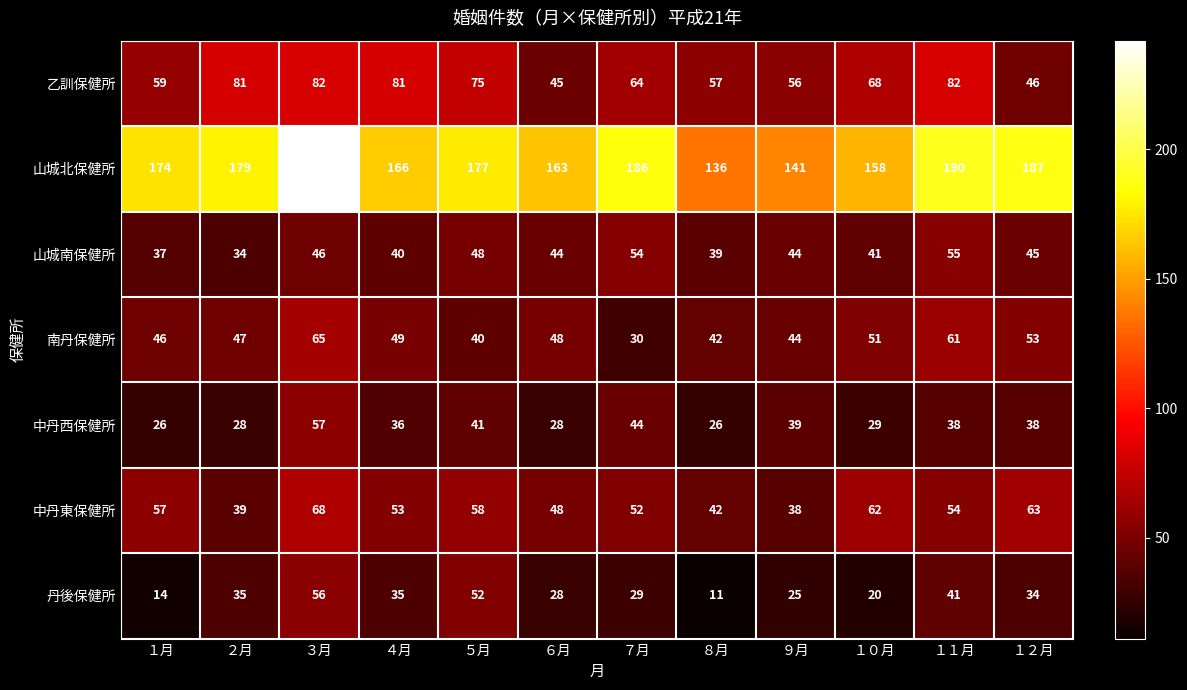

The value of 南丹保健所 at ３月 is 90. True or false?

False